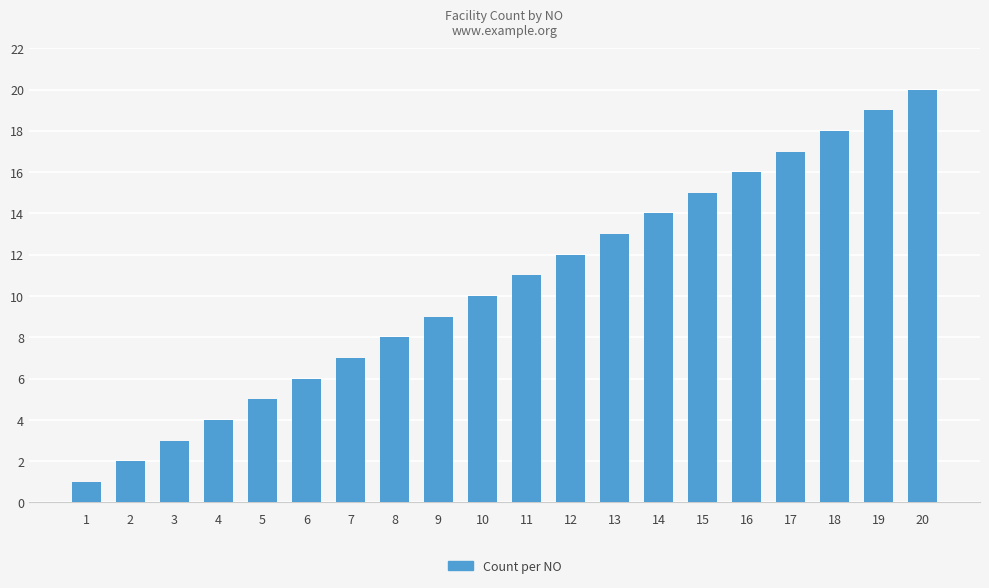

The value at 17 is 26. True or false?

False